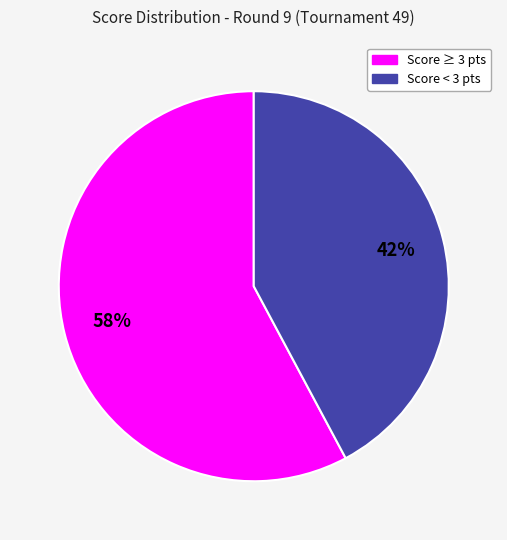

To the nearest percent, what is the average slice percentage?

50%